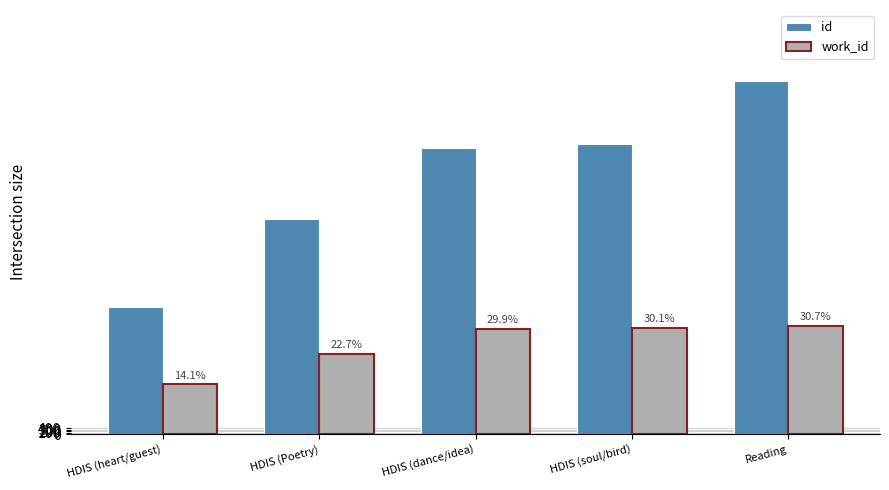

What is the difference between the maximum and minimum values in the id series?

15342